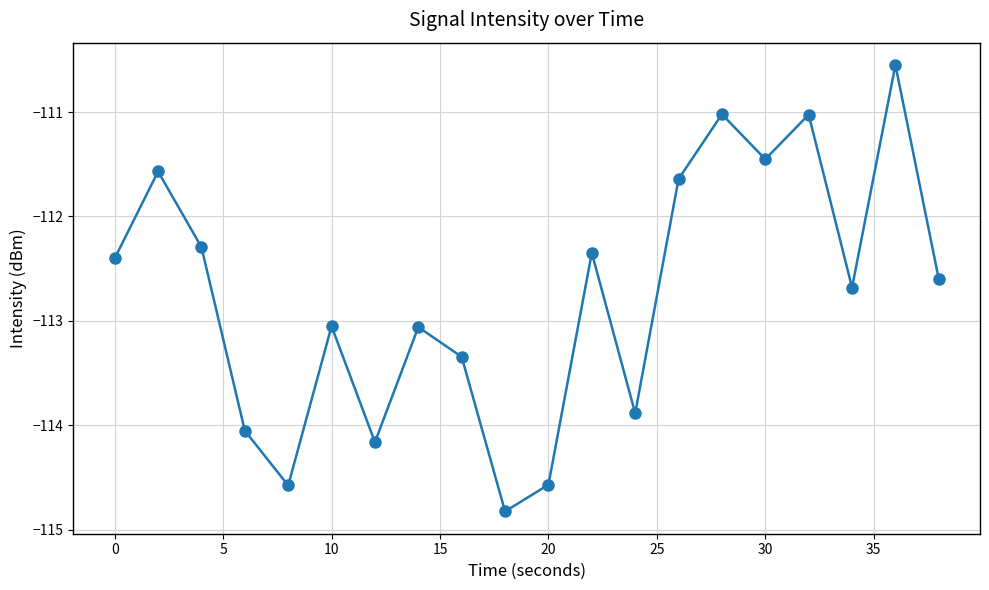

How many data points are less than -112?

14